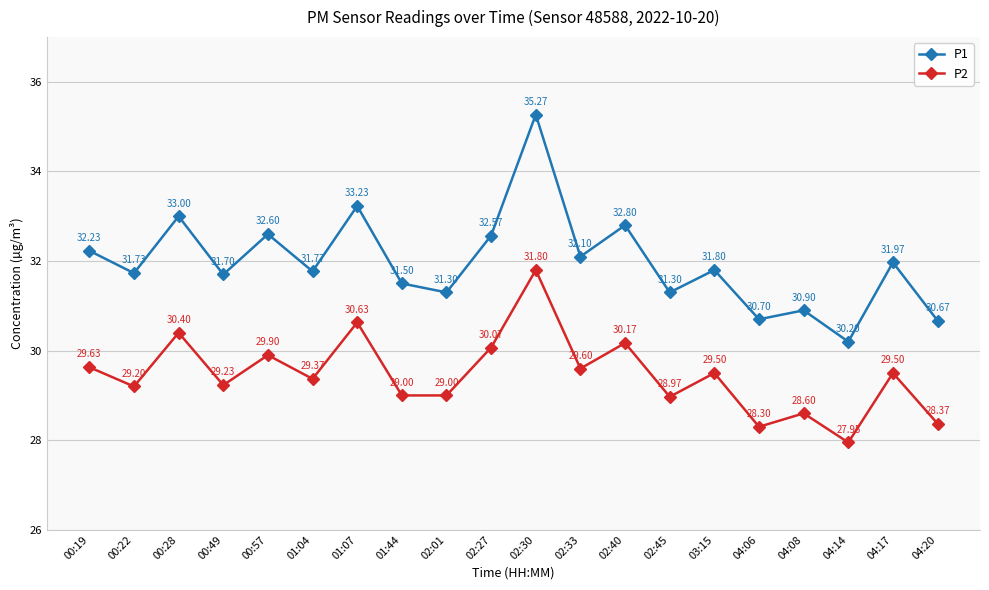

What is the sum of all P2 values?

589.2